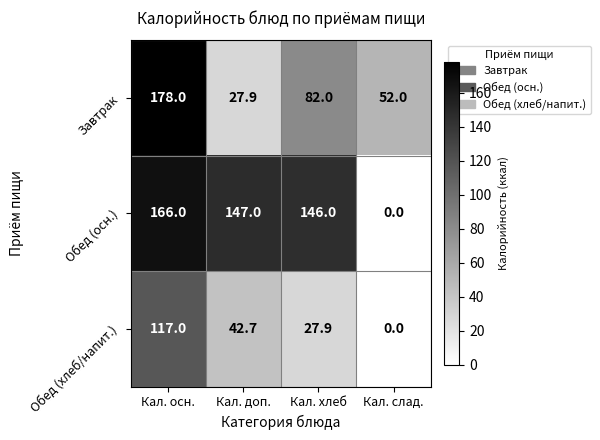

What is the difference between the maximum and minimum values in the Обед (хлеб/напит.) series?

117.0